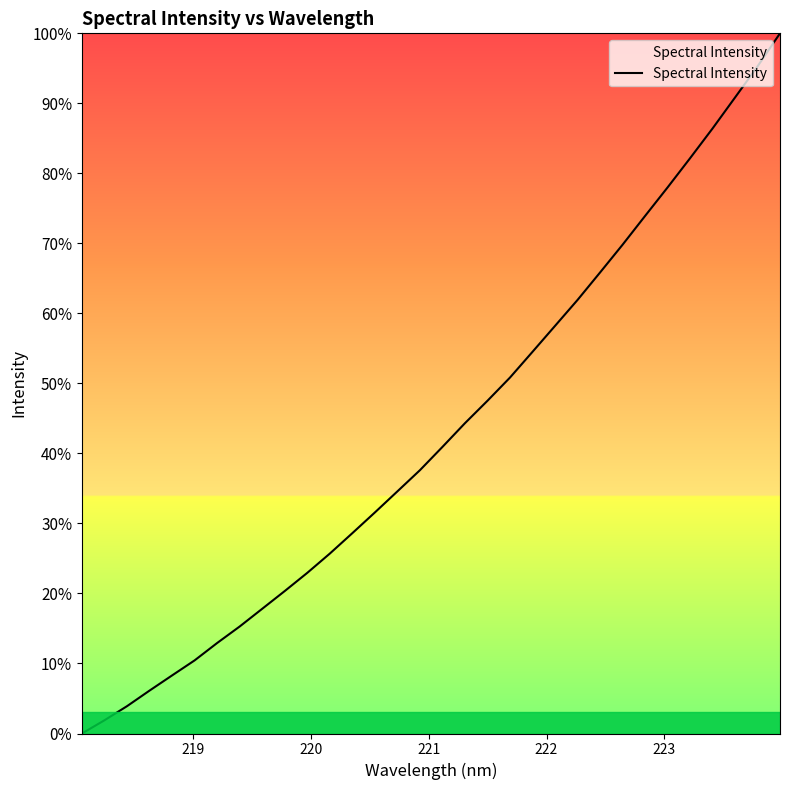

What is the greatest value displayed?

100.0